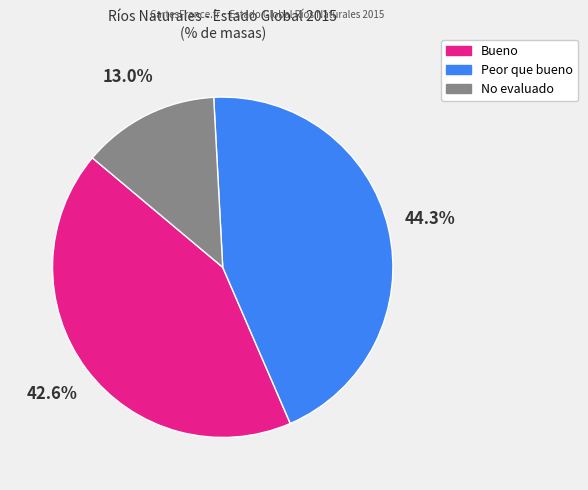

True or false: Peor que bueno accounts for 52% of the total.

False